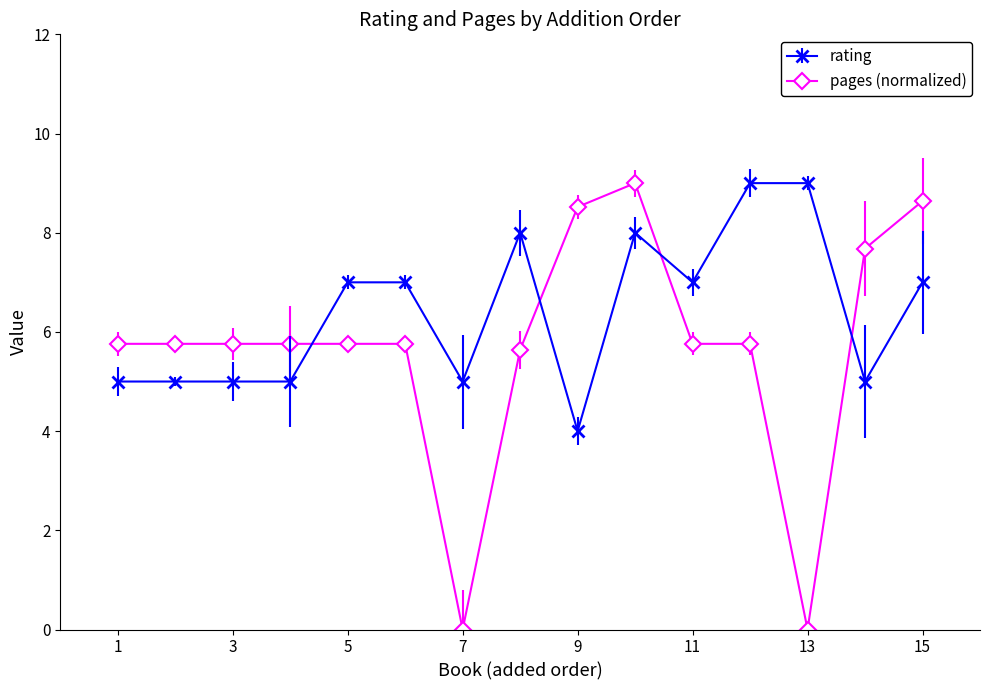

What is the greatest value displayed?

9.0